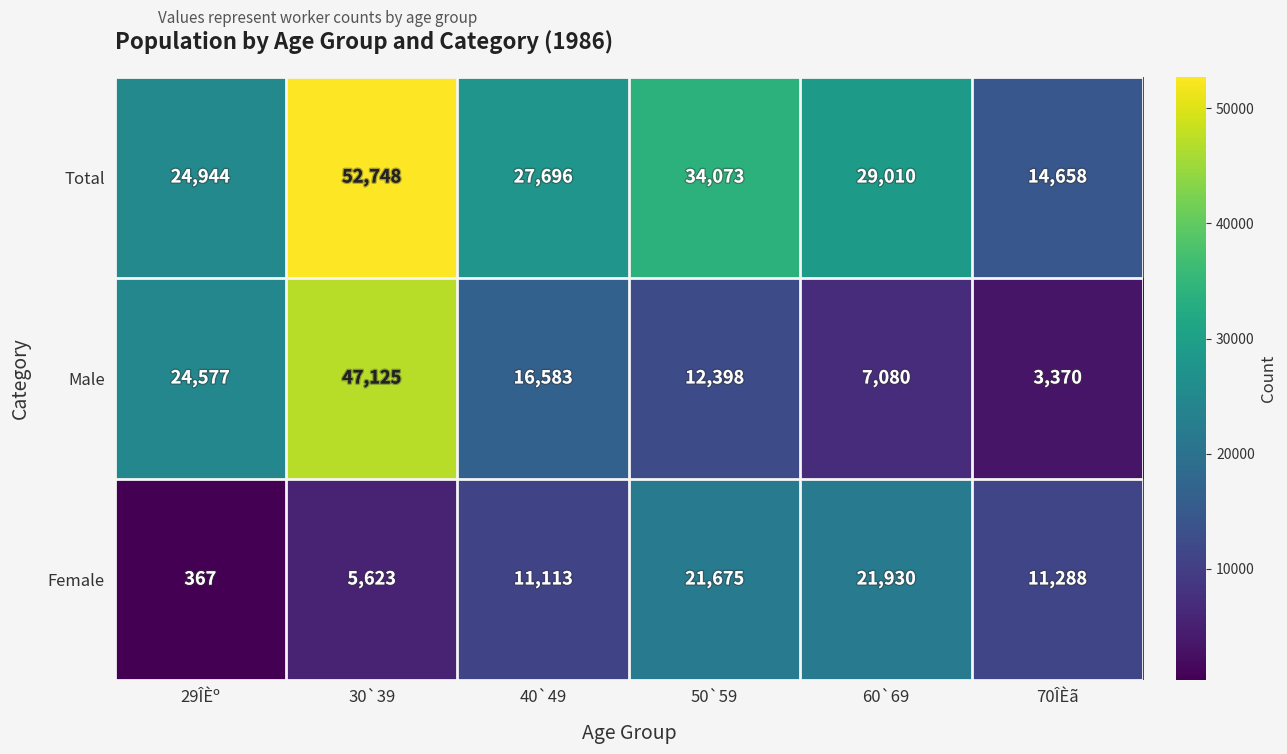

Reading left to right, what are all the values shown in this chart?

Total: 24944	52748	27696	34073	29010	14658
Male: 24577	47125	16583	12398	7080	3370
Female: 367	5623	11113	21675	21930	11288